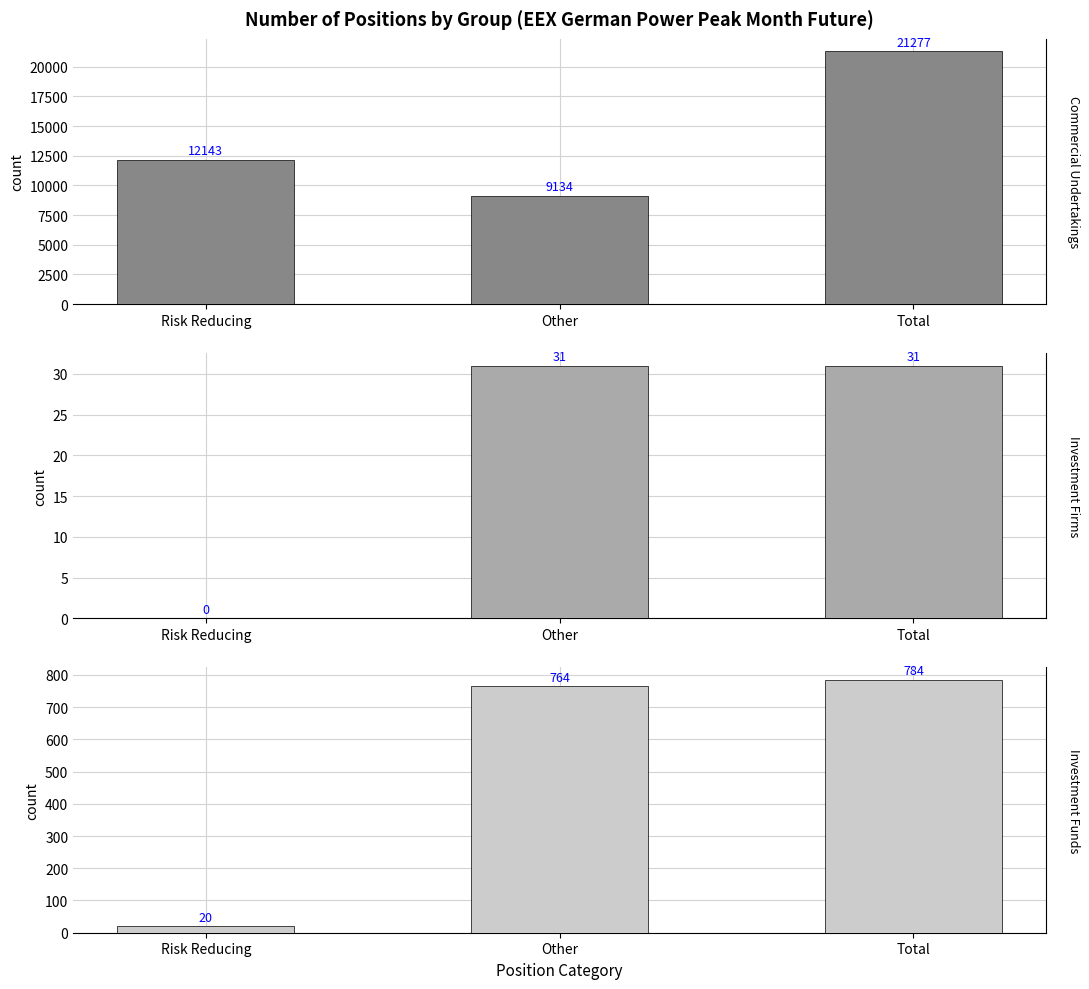

What is the lowest value of the Investment Funds series?

20